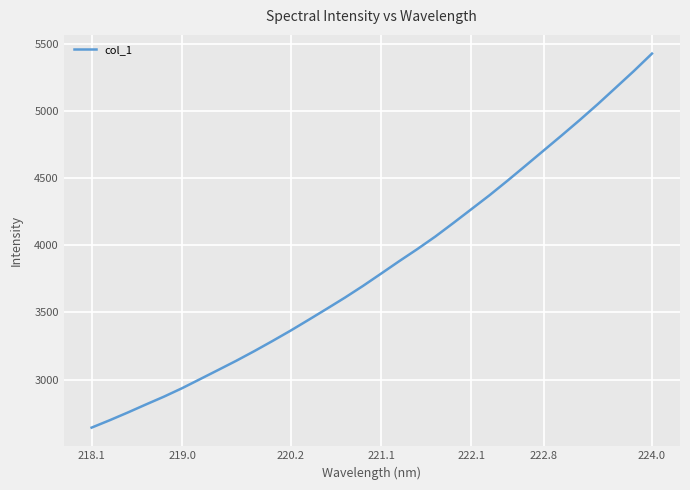

What is the difference between the maximum and minimum values?

2781.7